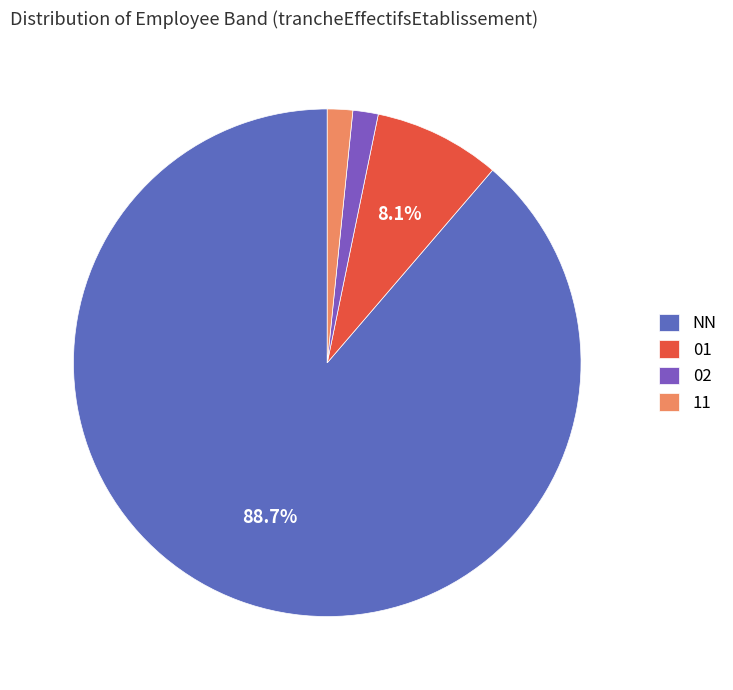

True or false: 01 accounts for 1% of the total.

False